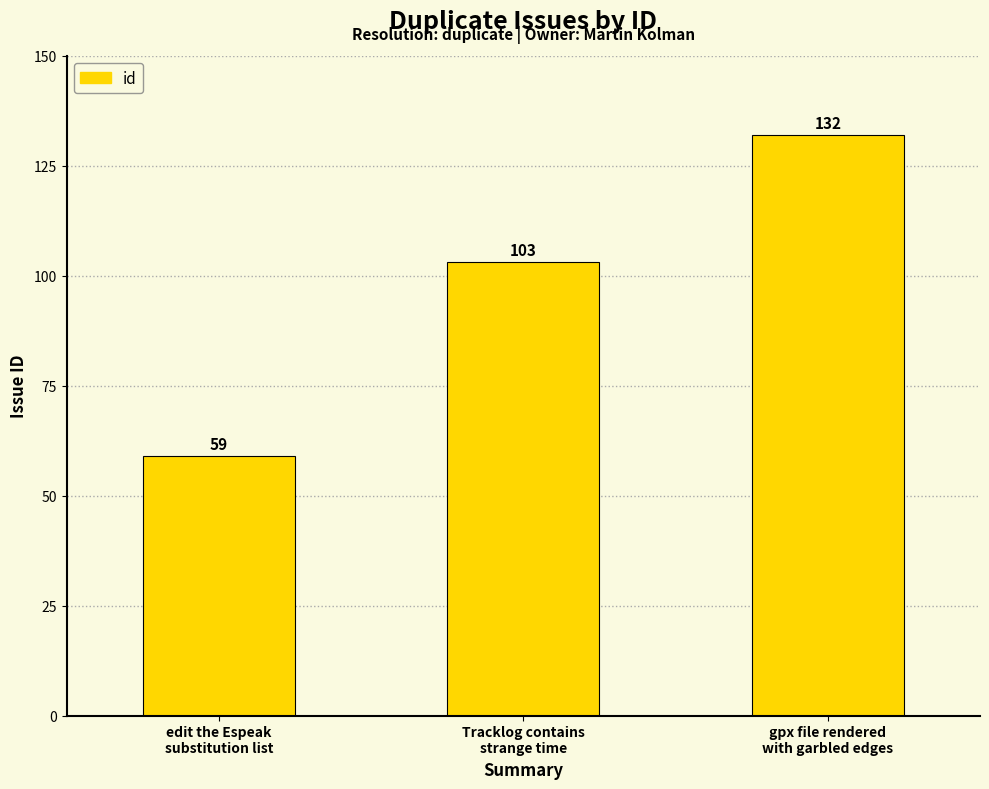

What is the ratio of the value at gpx file rendered
with garbled edges to the value at edit the Espeak
substitution list?

2.2